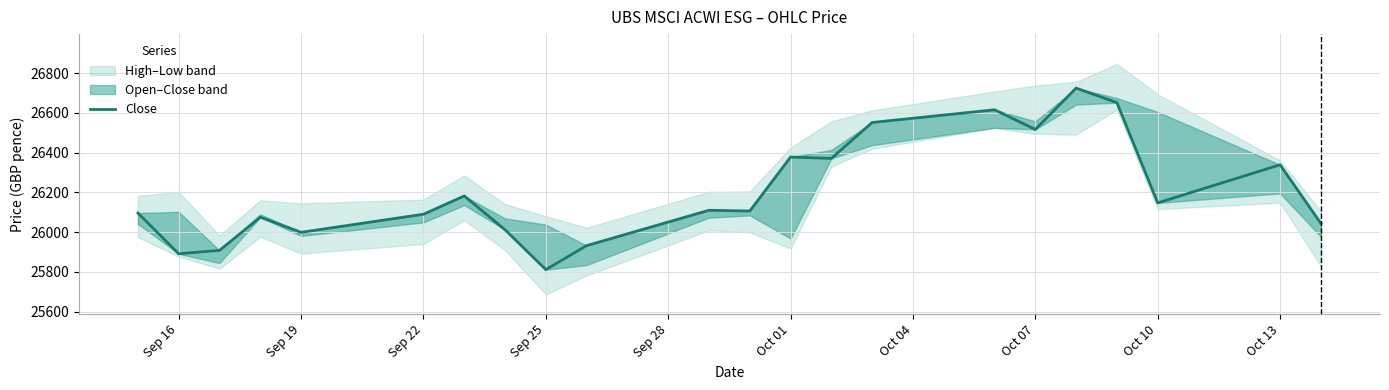

How many lines are shown in the chart?

1